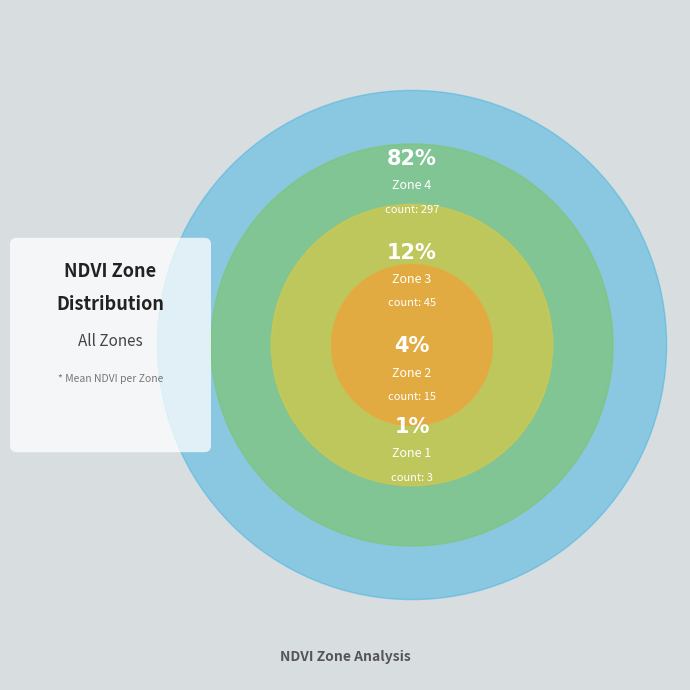

Does Zone 1 represent more than half of the total?

No